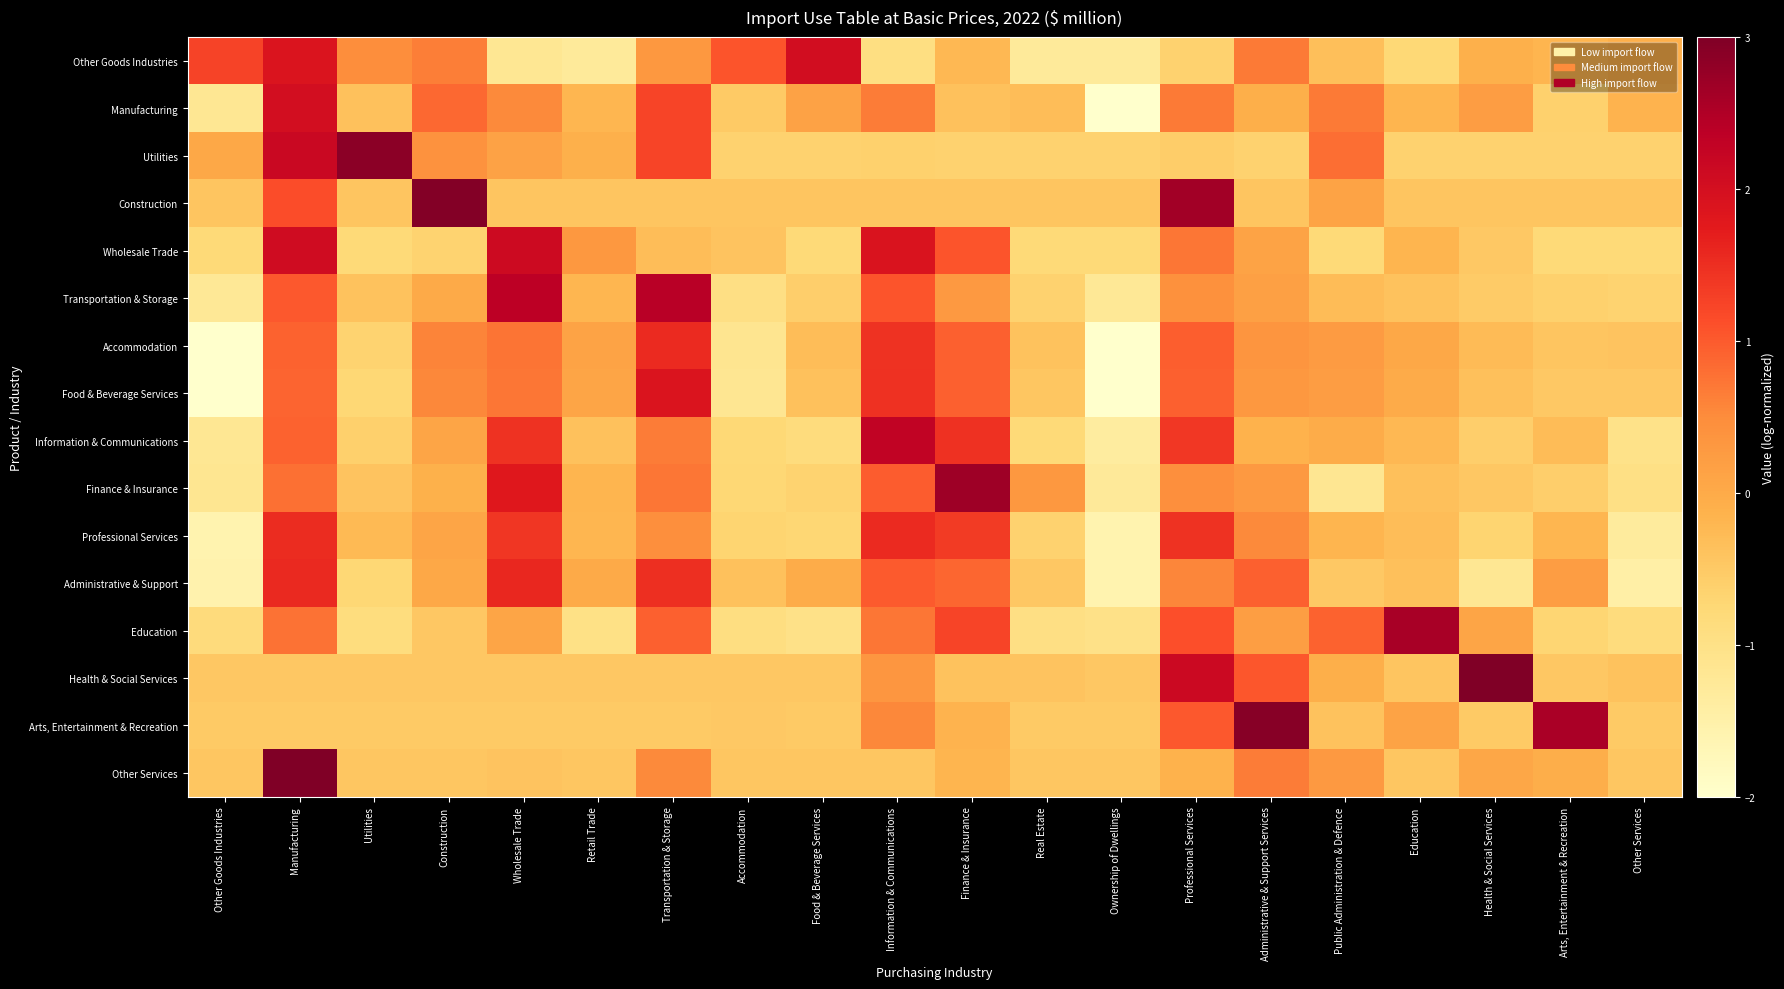

Which has a higher value, Manufacturing or Finance & Insurance?

Manufacturing